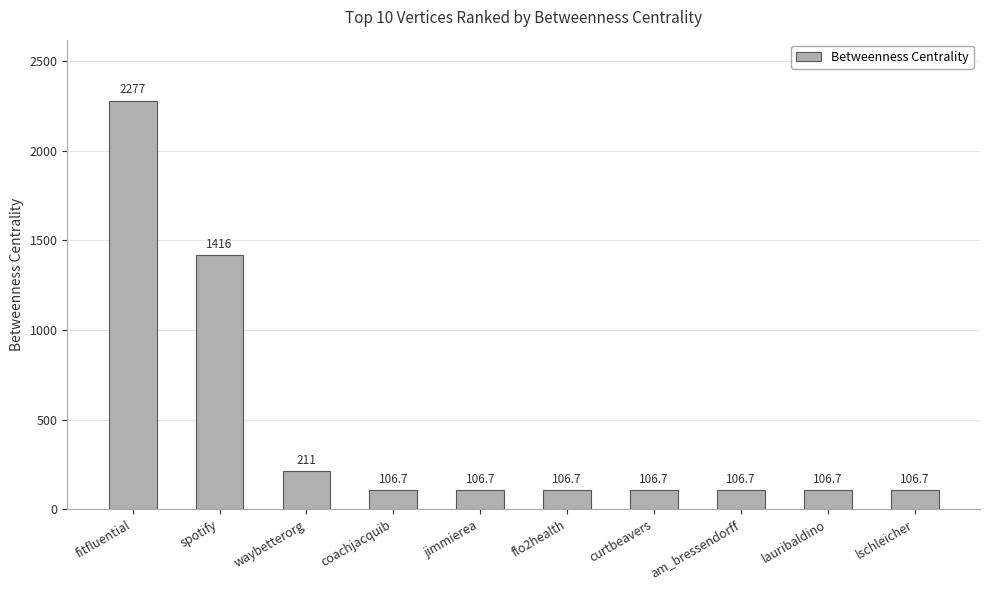

Which label corresponds to the largest value in the chart?

fitfluential